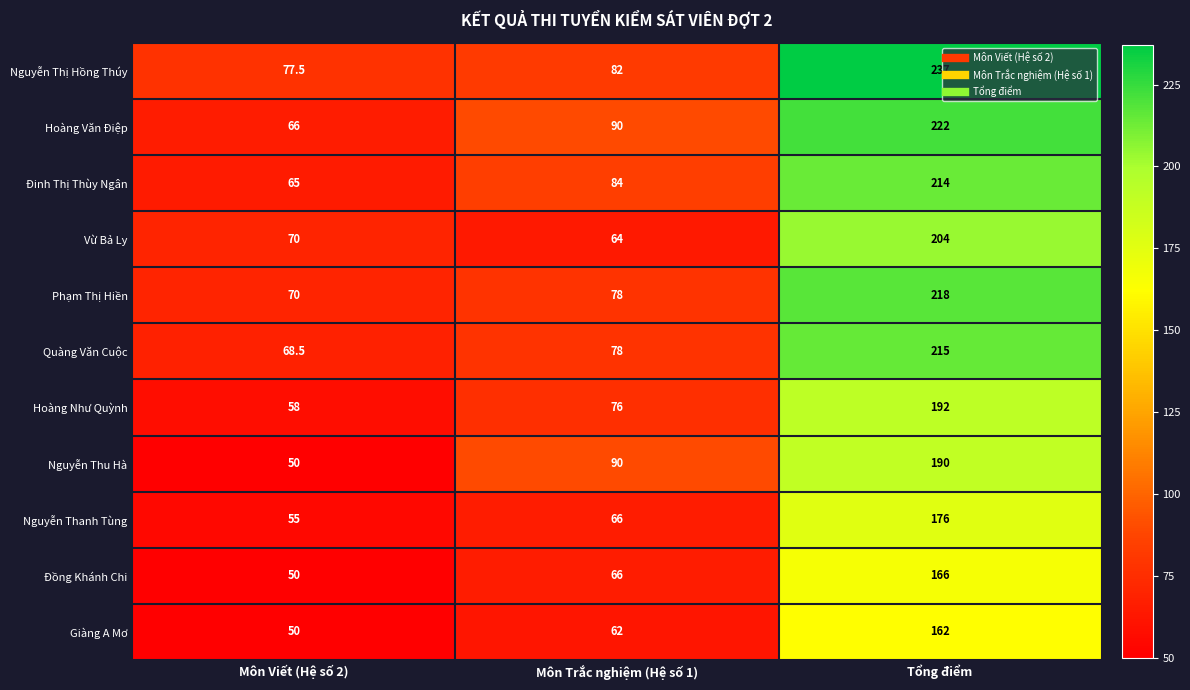

What is the lowest value of the Quàng Văn Cuộc series?

68.5